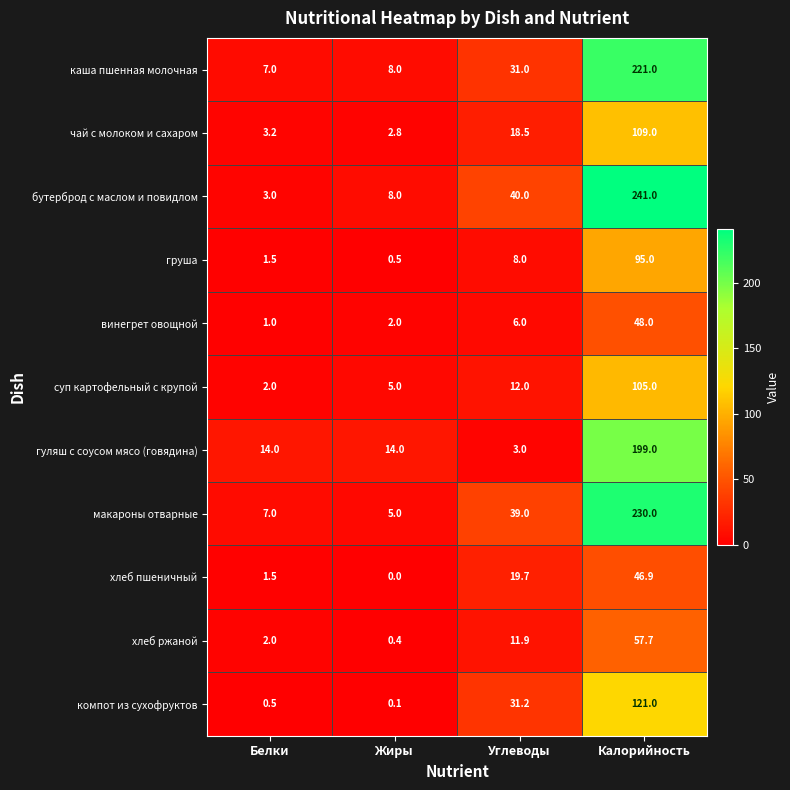

What is the maximum value for гуляш с соусом мясо (говядина)?

199.0